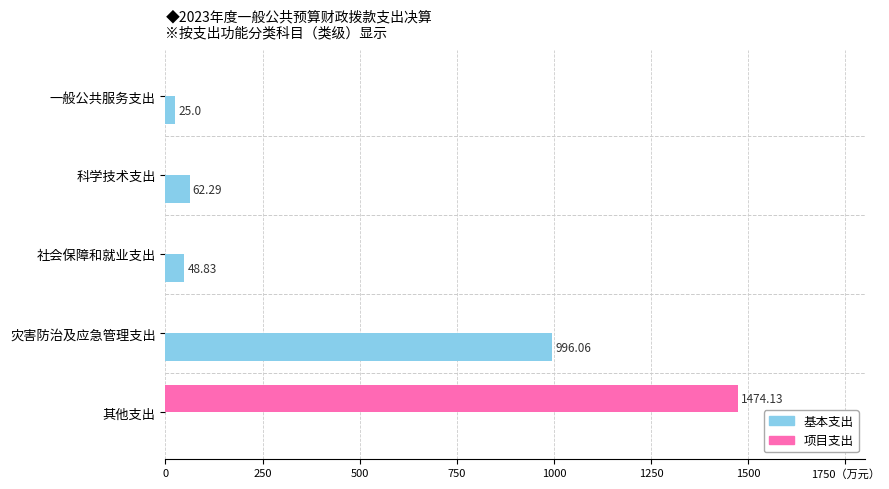

What are all the series names shown in the legend?

基本支出, 项目支出